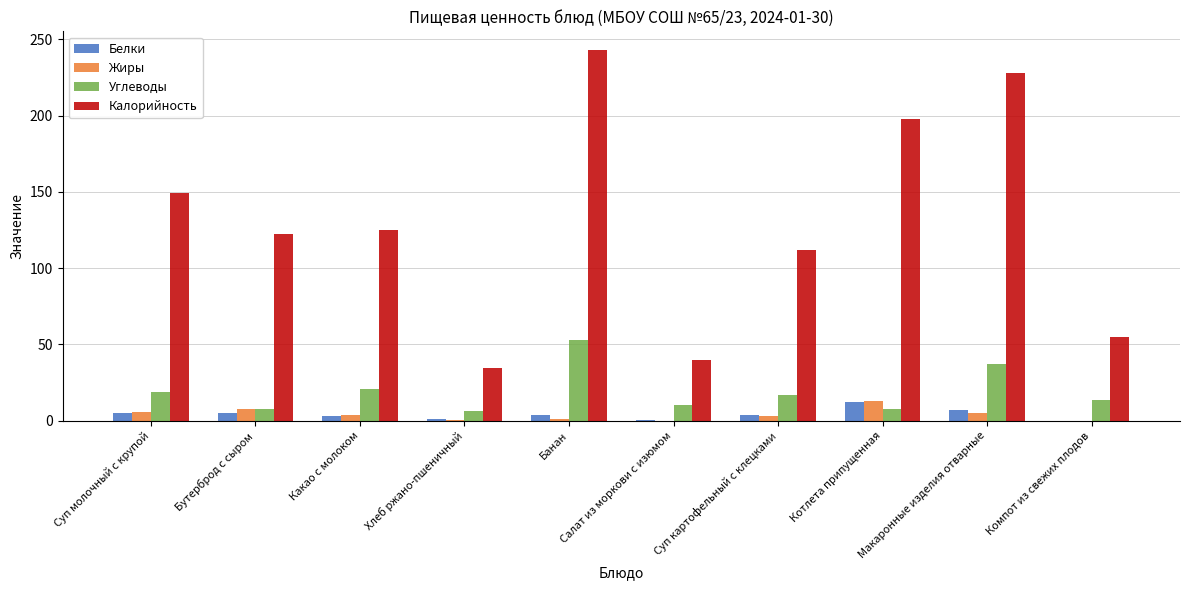

What is the highest value of the Жиры series?

13.0